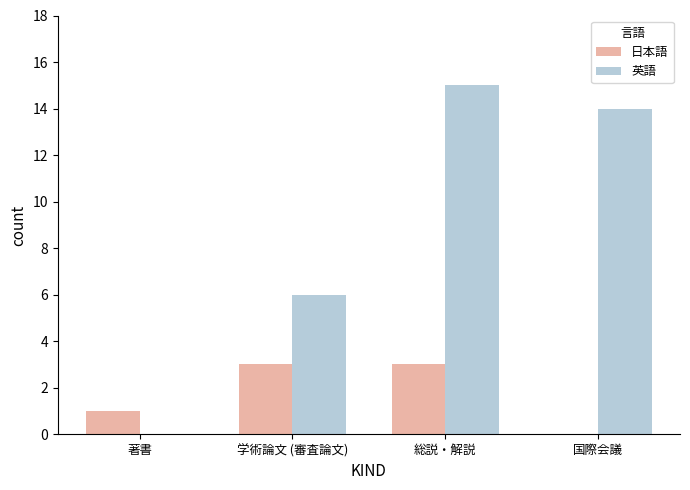

What is the sum of the 英語 values at 著書 and 学術論文 (審査論文)?

6